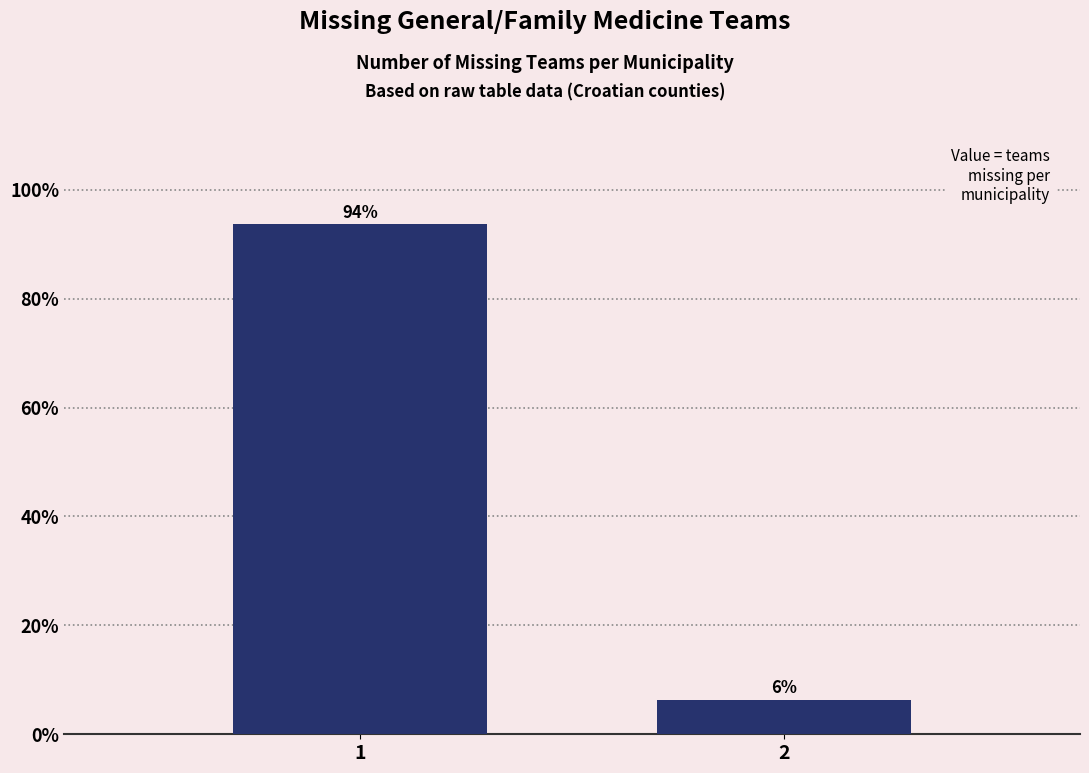

The value at 2 is 9.9. True or false?

False